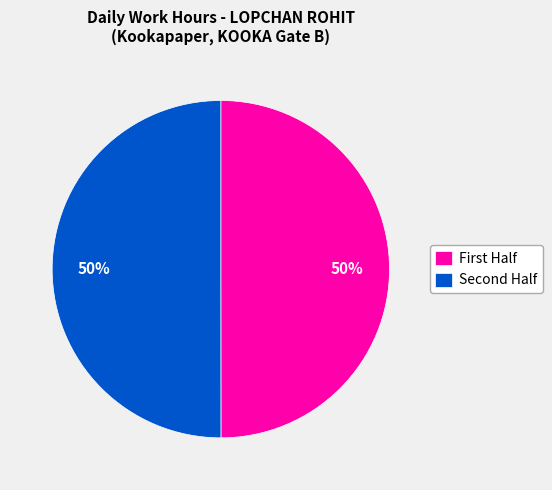

To the nearest percent, what is the average slice percentage?

50%